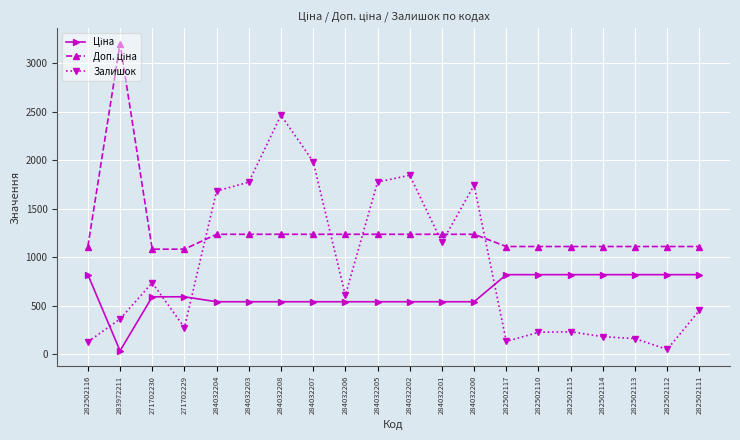

Does the chart have visible grid lines?

Yes